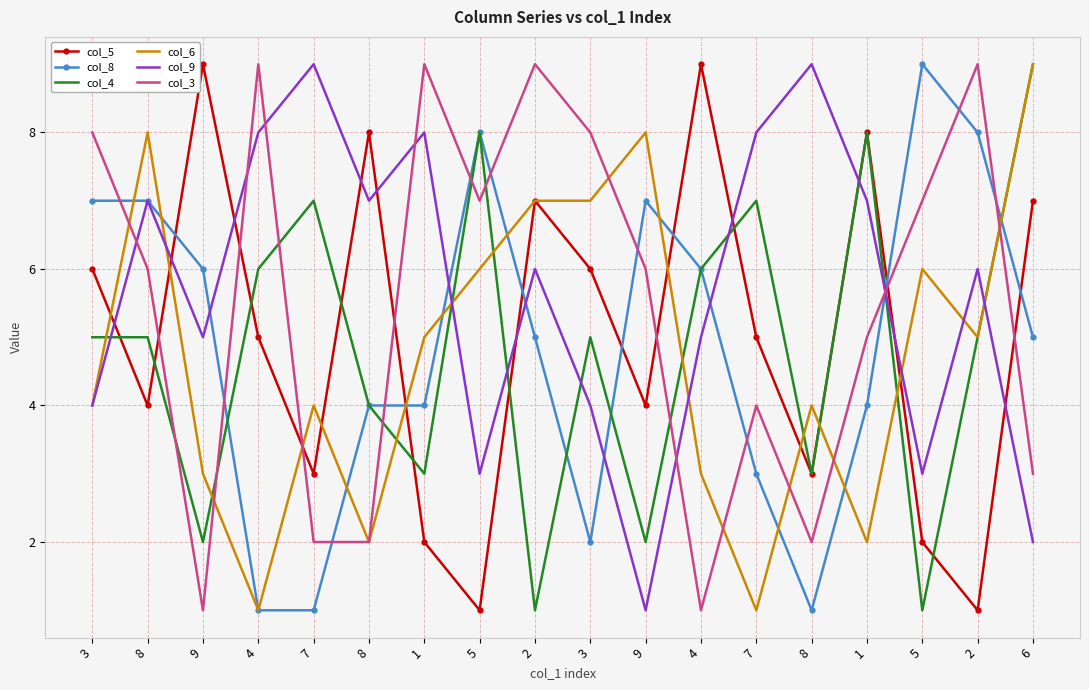

What are all the series names shown in the legend?

col_5, col_8, col_4, col_6, col_9, col_3